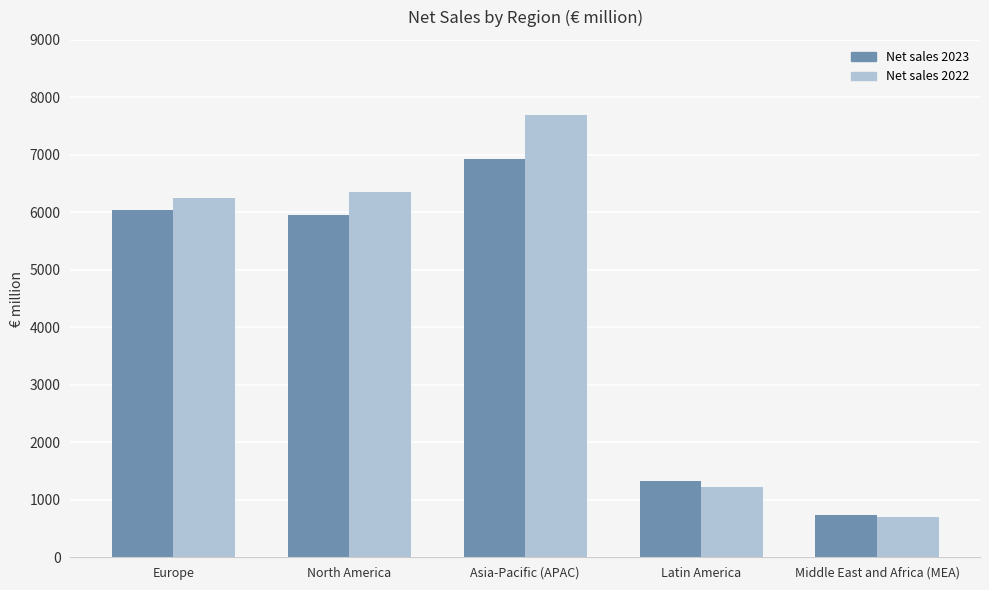

What is the difference between the highest and lowest values at North America?

409